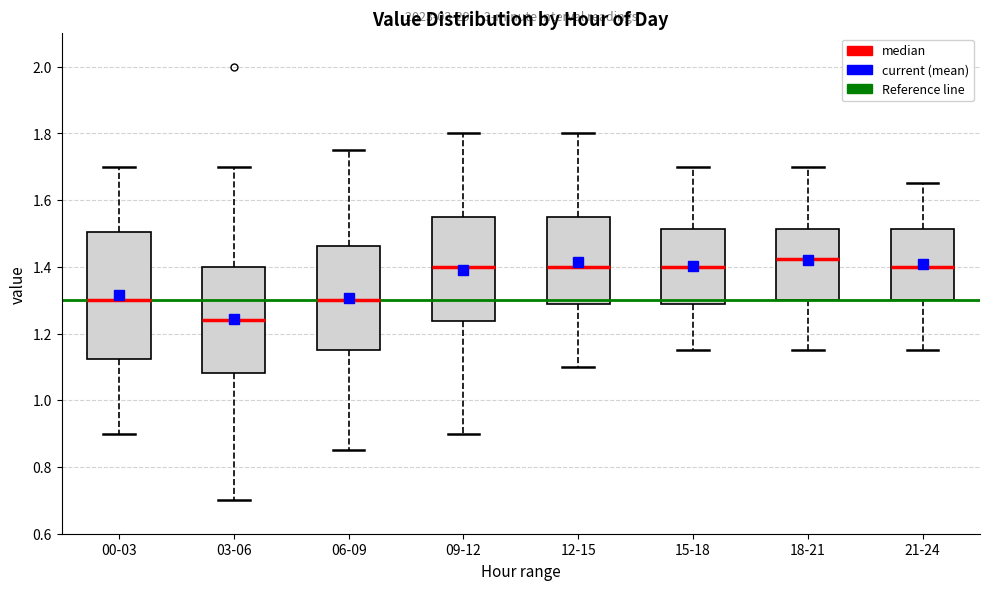

Reading left to right, read every box against the y-axis: the position of its median line, the range the box covers, and the ends of its whiskers. The values are not printed on the chart, so give them approximately, as read against the axis.

00-03: median 1.30, box 1.12 to 1.50, whiskers 0.90 to 1.70
03-06: median 1.24, box 1.08 to 1.40, whiskers 0.70 to 1.70
06-09: median 1.30, box 1.16 to 1.46, whiskers 0.86 to 1.76
09-12: median 1.40, box 1.24 to 1.56, whiskers 0.90 to 1.80
12-15: median 1.40, box 1.28 to 1.56, whiskers 1.10 to 1.80
15-18: median 1.40, box 1.28 to 1.52, whiskers 1.16 to 1.70
18-21: median 1.42, box 1.30 to 1.52, whiskers 1.16 to 1.70
21-24: median 1.40, box 1.30 to 1.52, whiskers 1.16 to 1.66